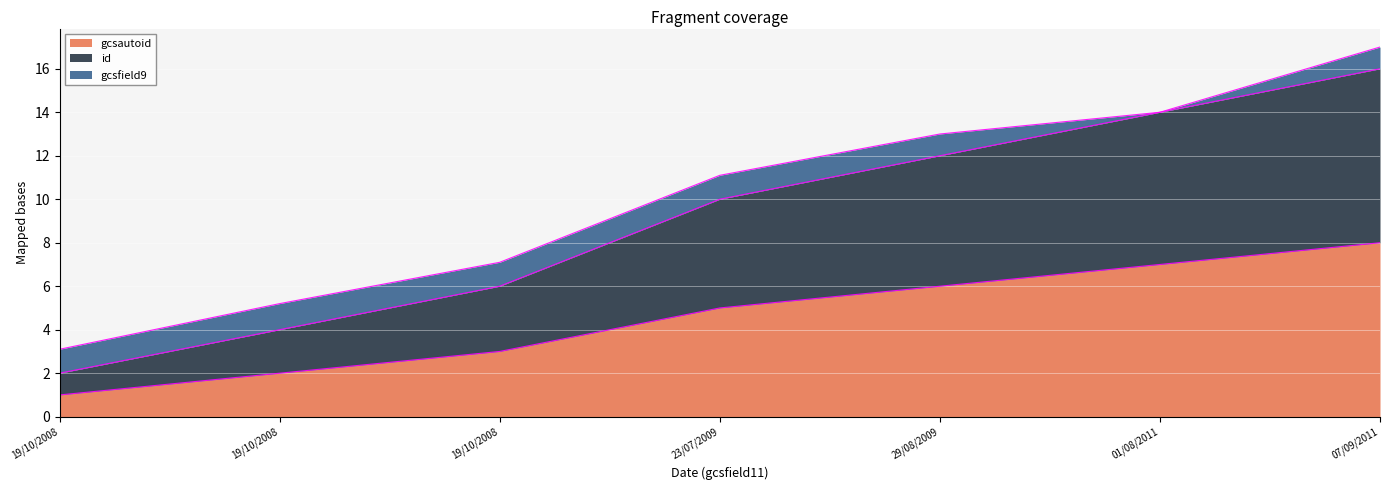

Count the id values in the range 4 to 14.

5